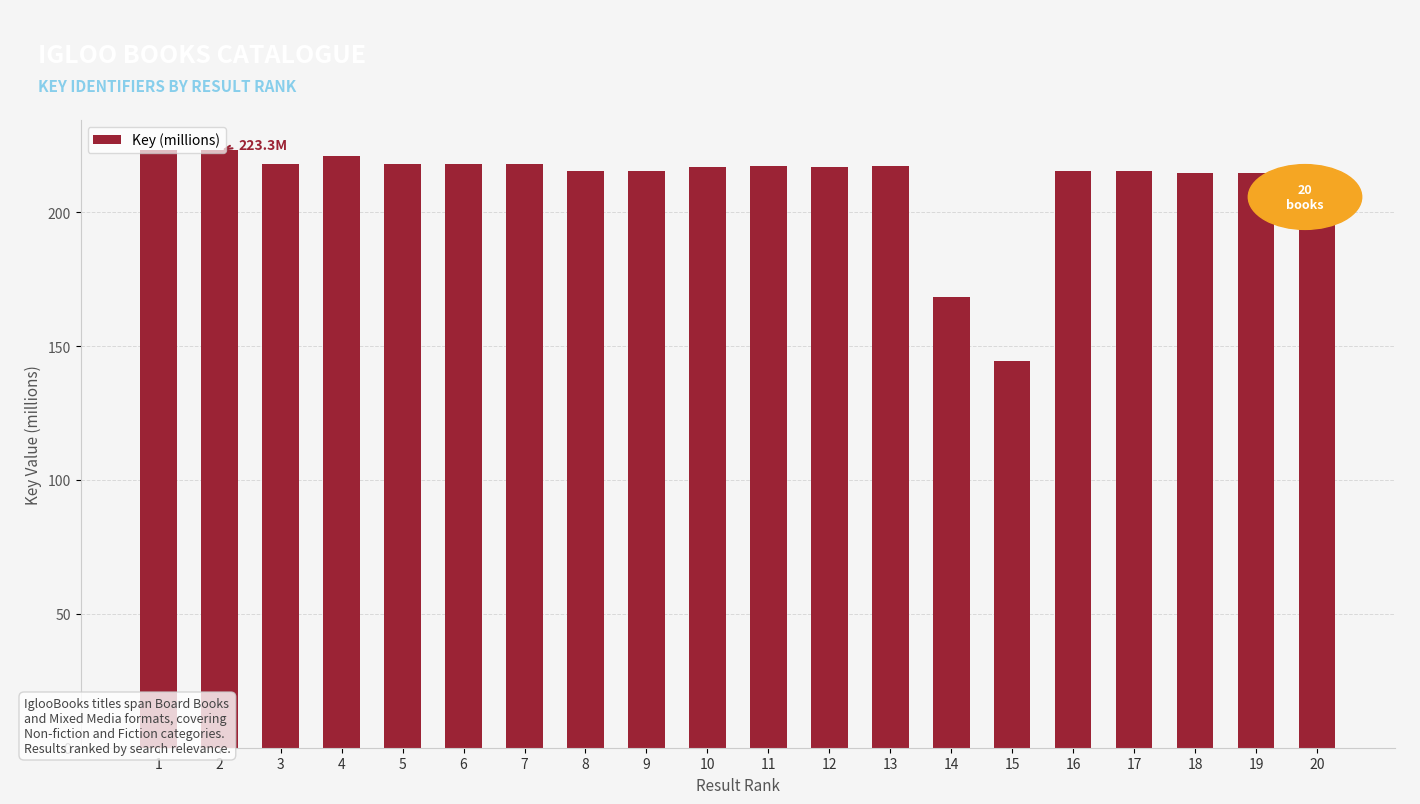

What is the value of the 5th bar from the left?

218.2